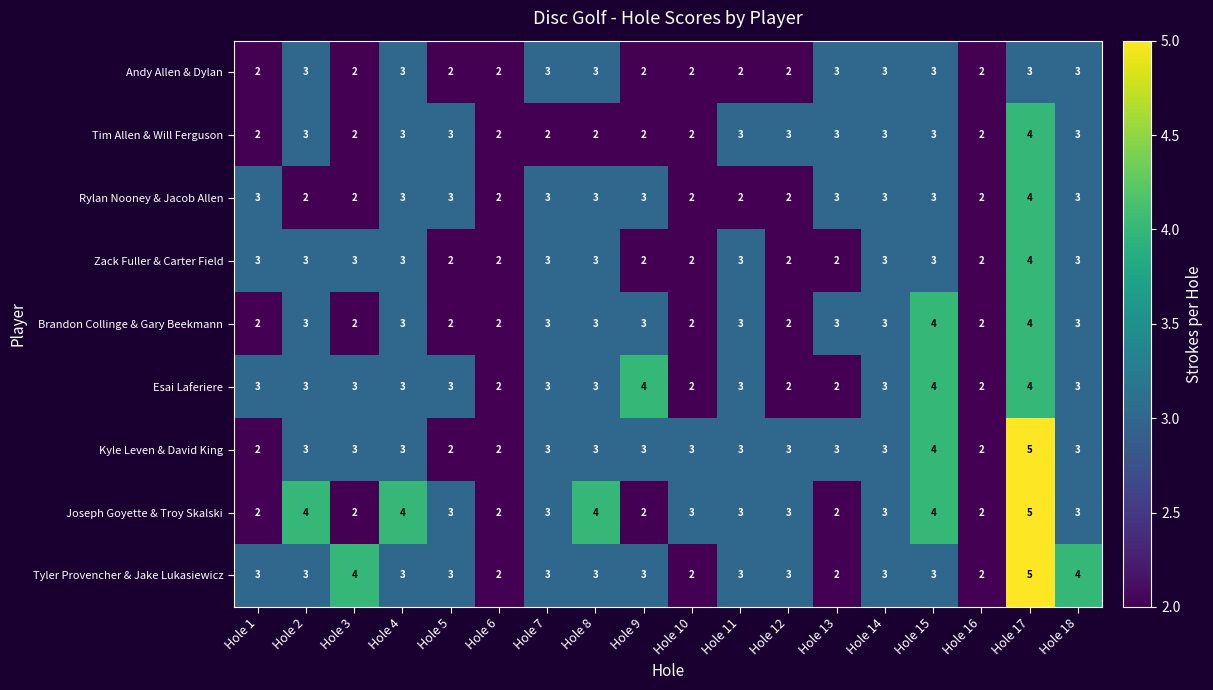

Read the Joseph Goyette & Troy Skalski value at Hole 8.

4